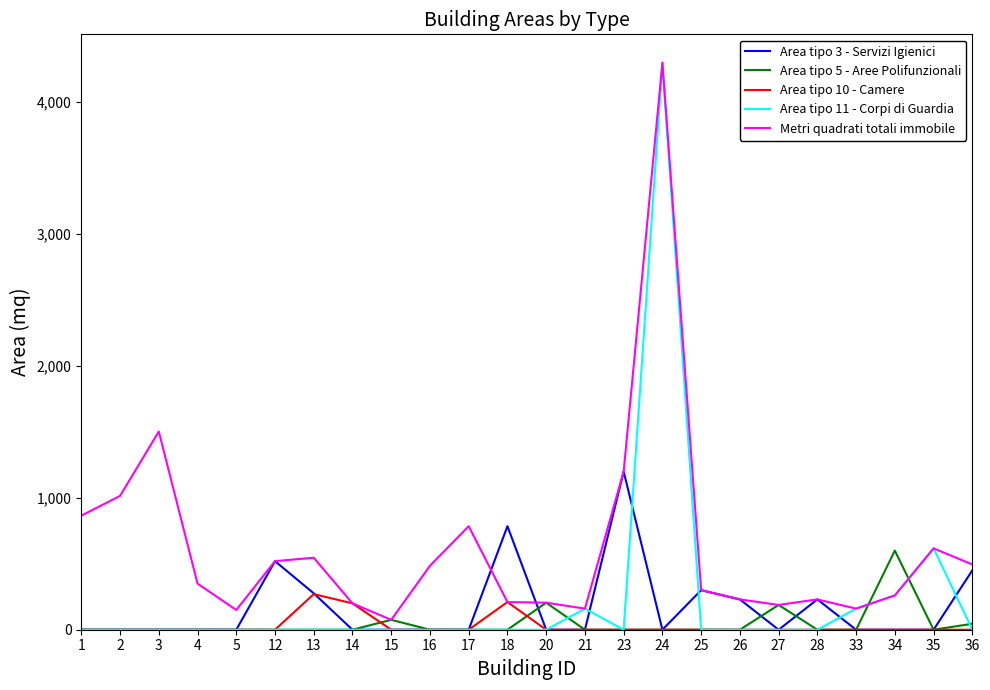

Is this an area chart (filled region under the line)?

No